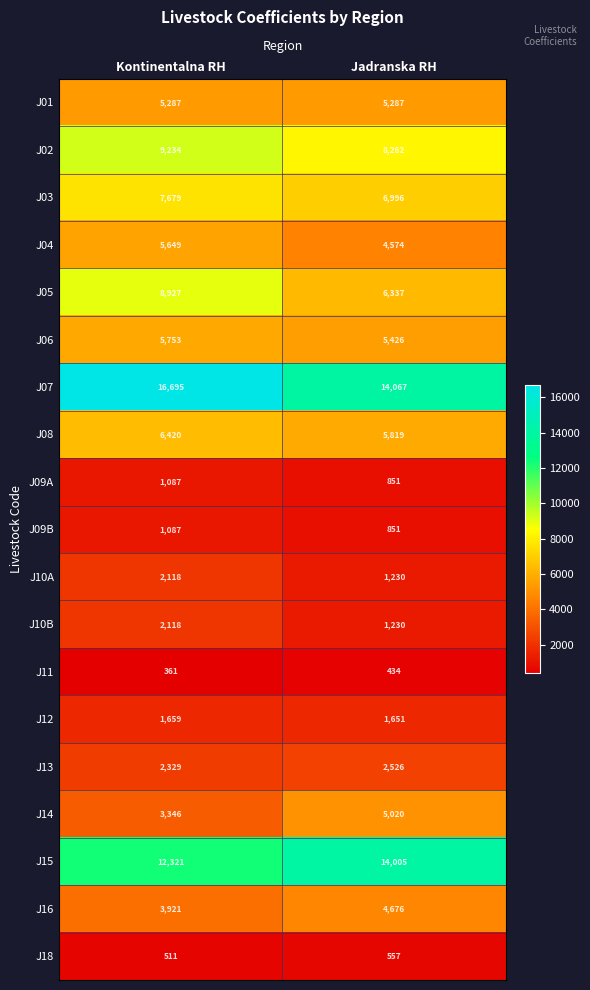

Which series has the largest range (max minus min)?

J07